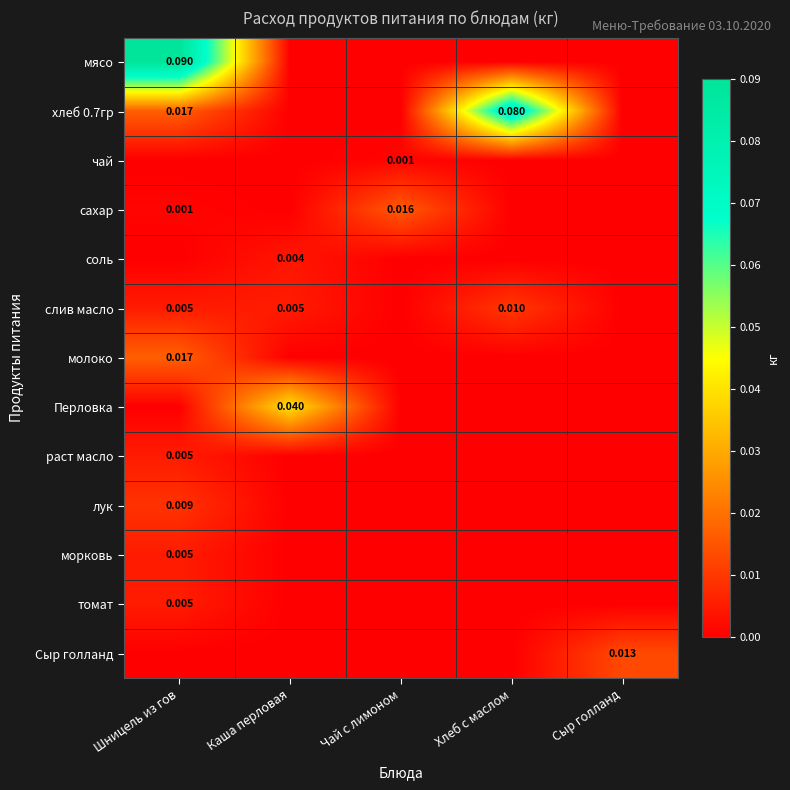

At how many categories does at least one series exceed 0?

5